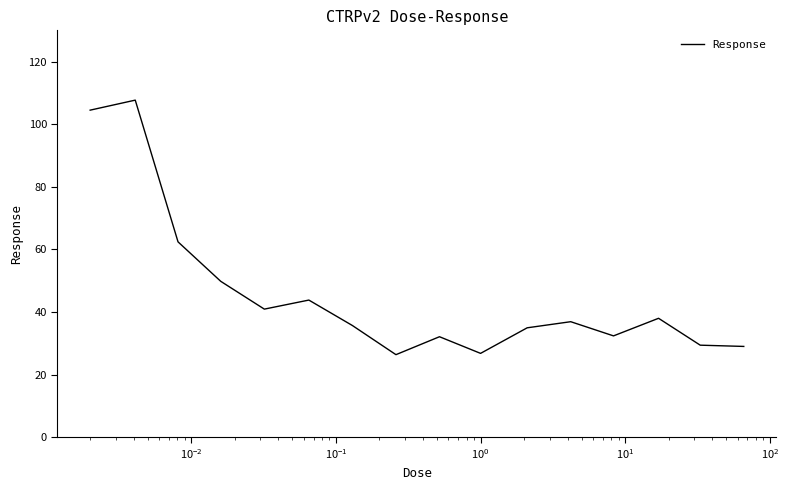

Count the number of data series in this chart.

1